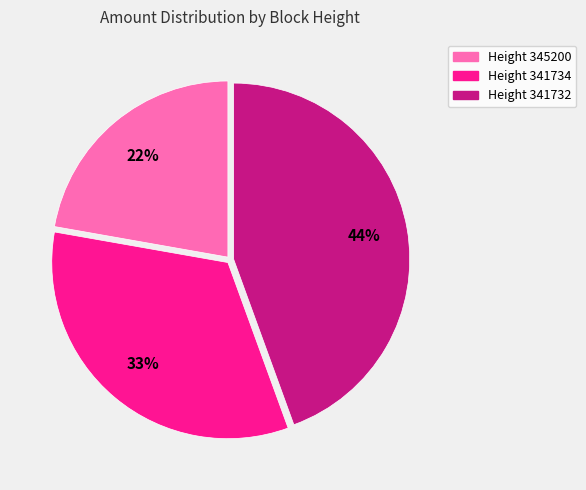

Between Height 341734 and Height 345200, which is larger?

Height 341734